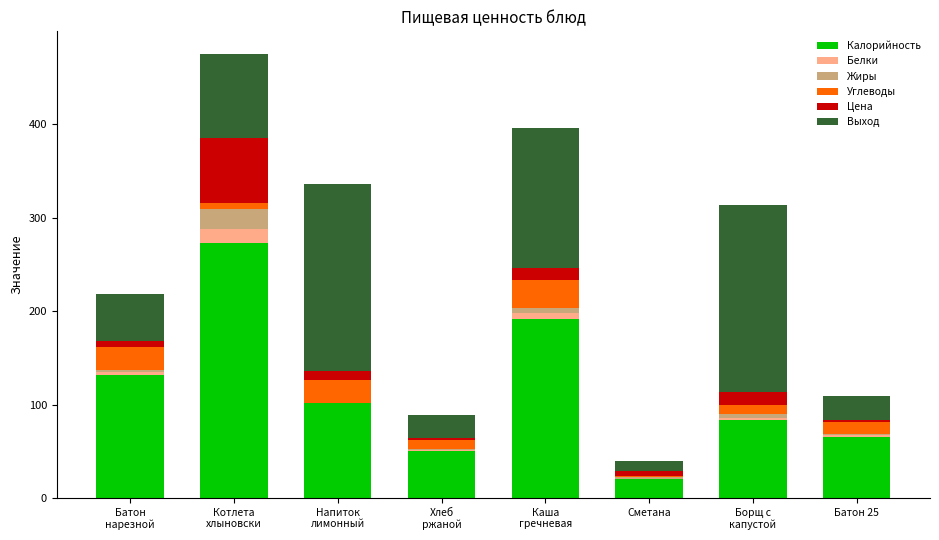

What is the highest value of the Калорийность series?

273.3